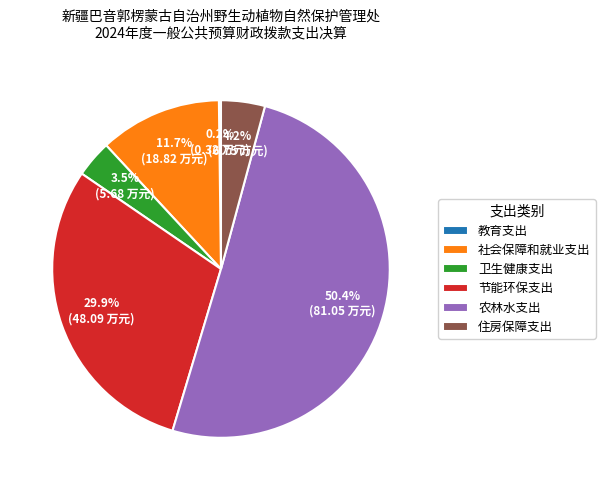

To the nearest percent, what is the difference between the 农林水支出 and 卫生健康支出 slice percentages?

47%